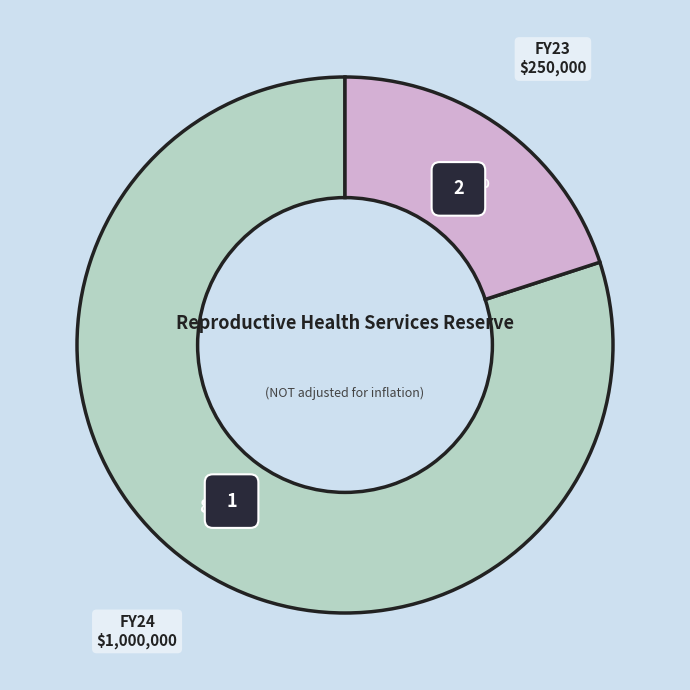

Which slice is the largest?

FY24